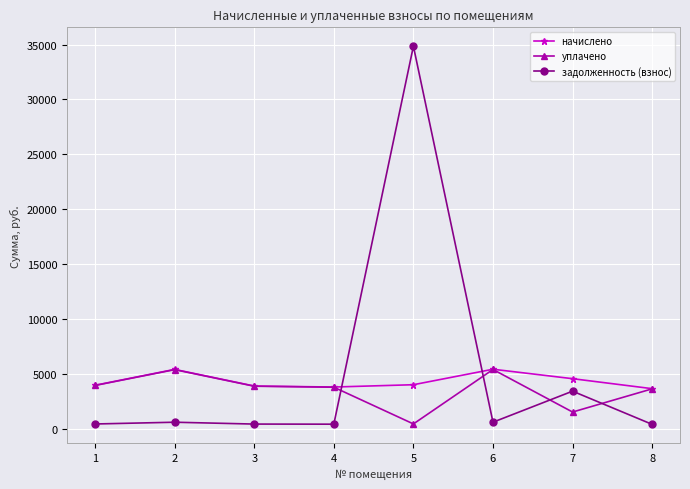

Which series ends up on top after the final intersection of задолженность (взнос) and начислено?

начислено